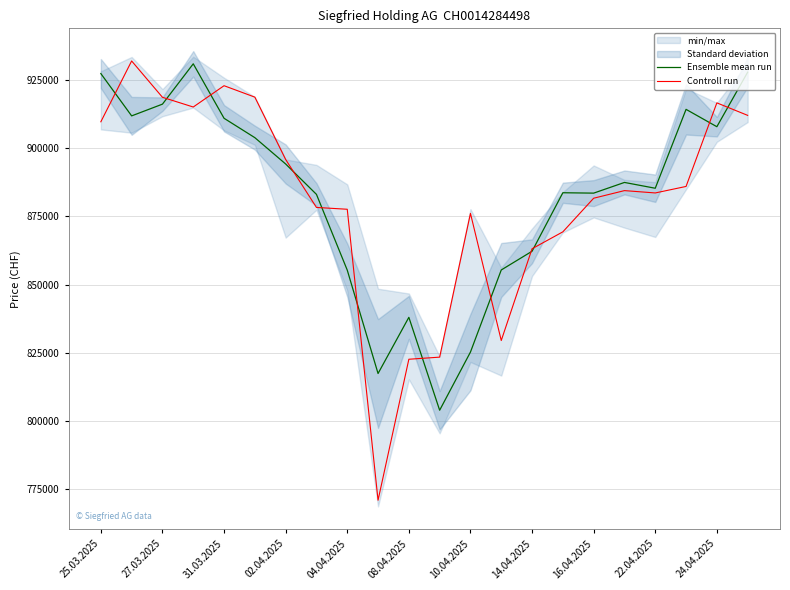

What value does the Controll run series have at 10.04.2025, to the nearest 50?

876100